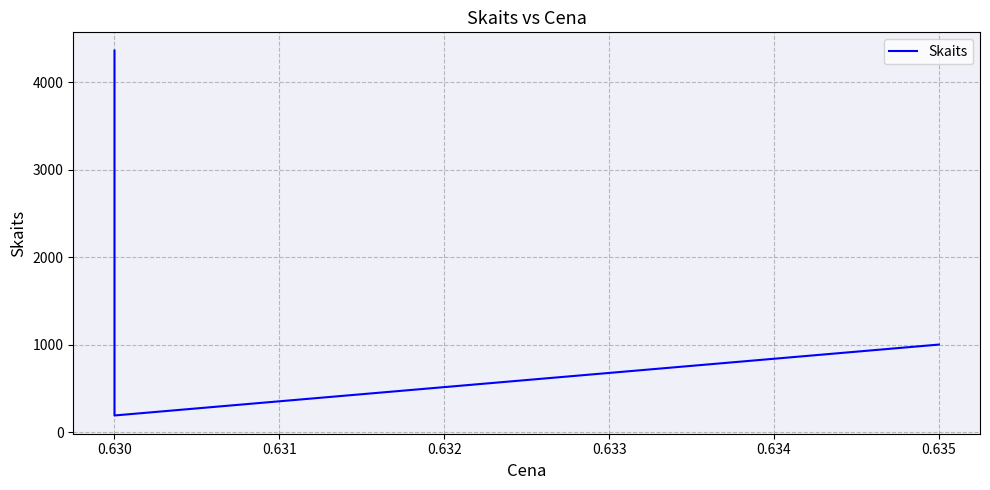

Is it true that the value at 0.635 is 229?

False